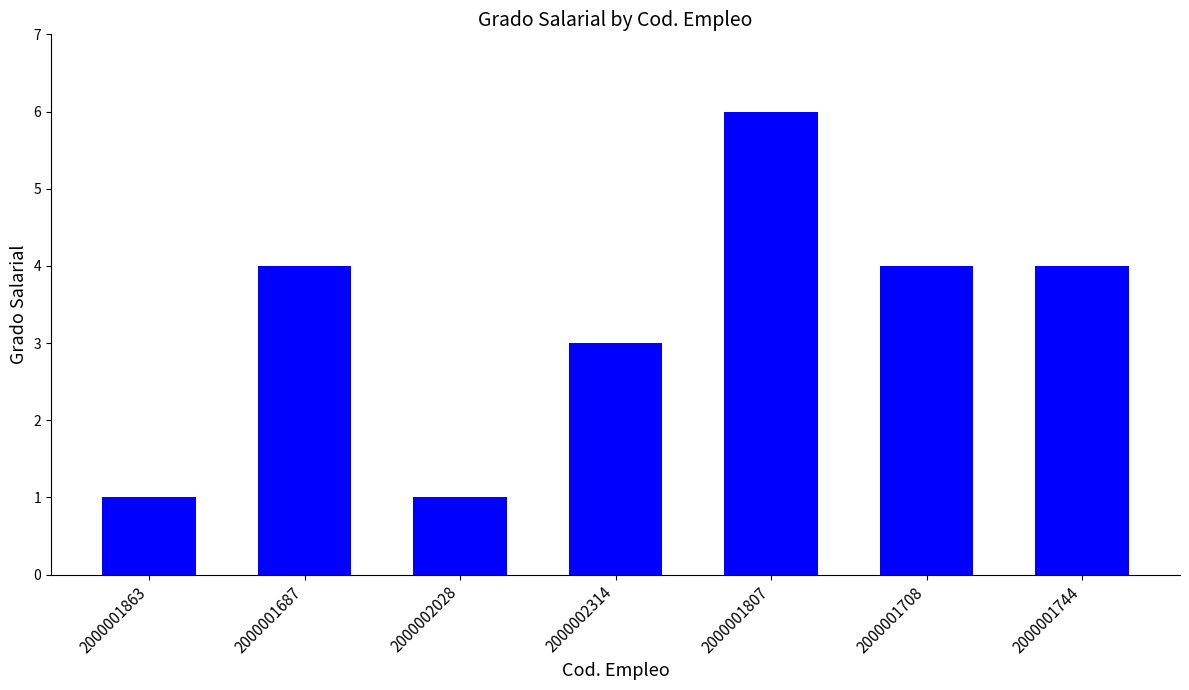

Reading left to right, what are all the values shown in this chart?

2000001863=1	2000001687=4	2000002028=1	2000002314=3	2000001807=6	2000001708=4	2000001744=4